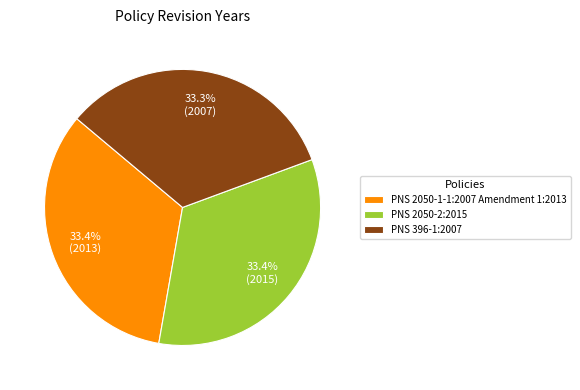

What portion of the pie excludes PNS 396-1:2007?

66.7%